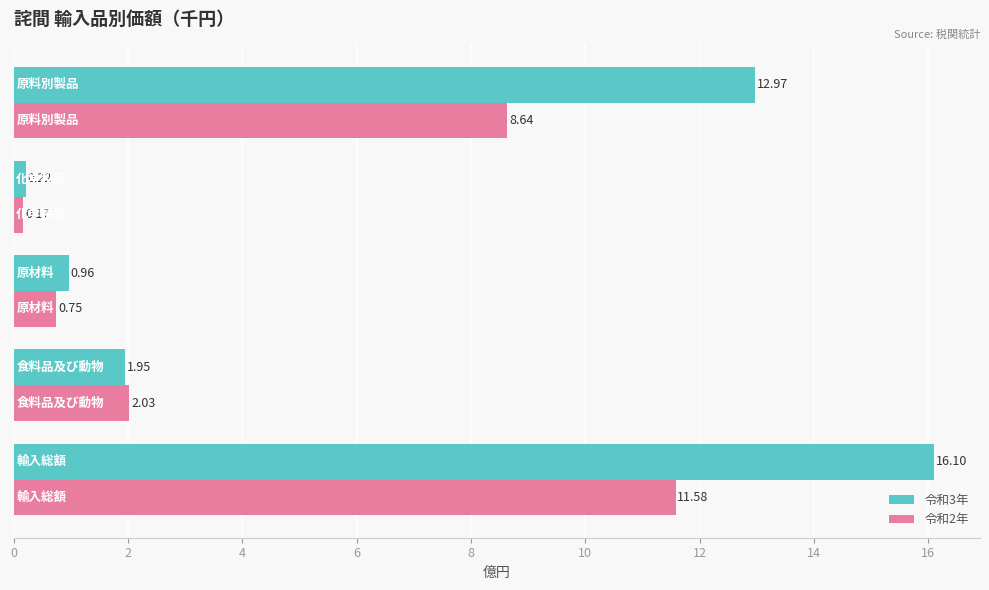

What is the difference between the second highest and second lowest values in the 令和2年 series?

7.9